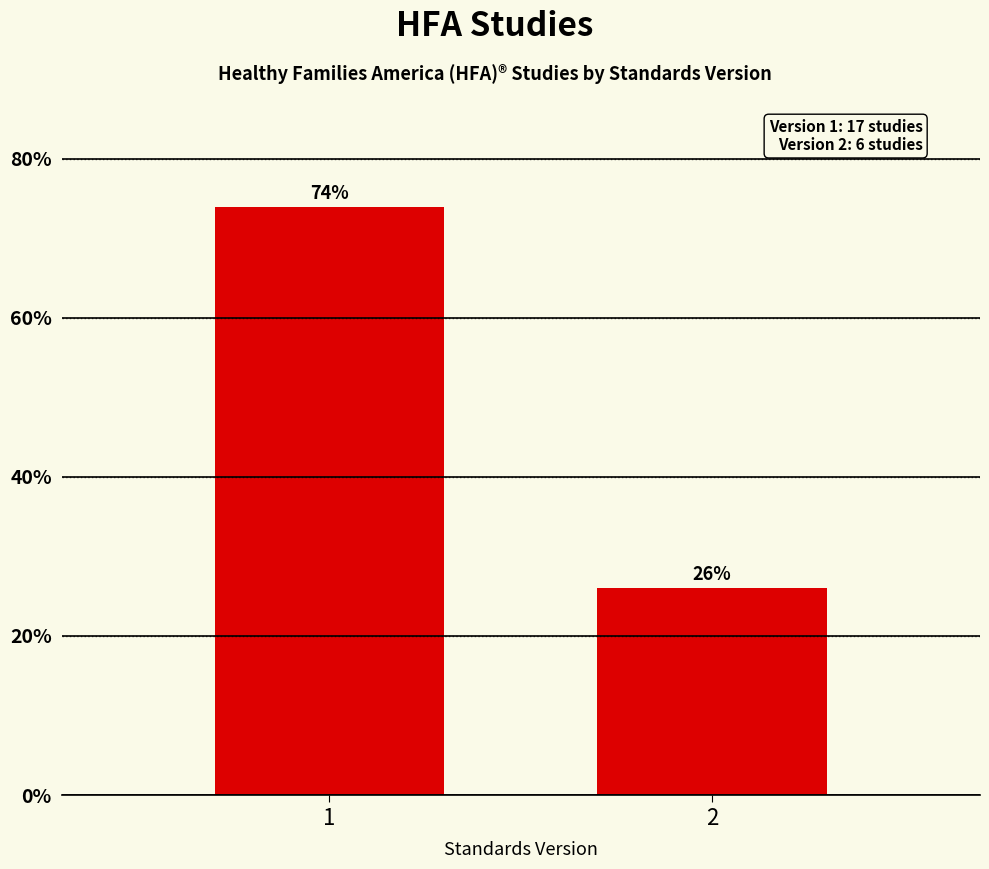

What is the sum of all values?

100.0